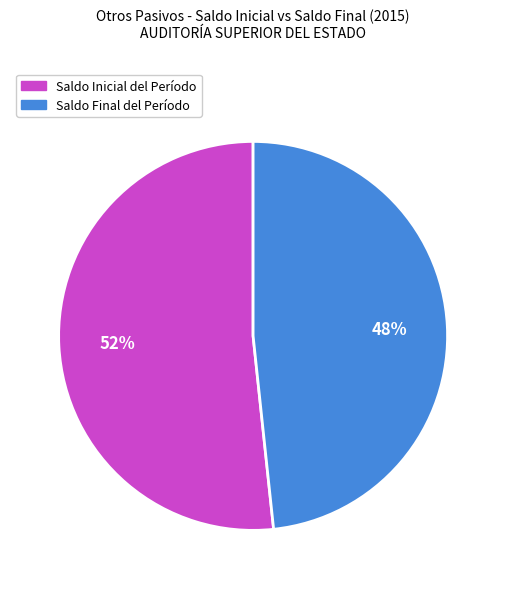

Which slice is the smallest?

Saldo Final del Período